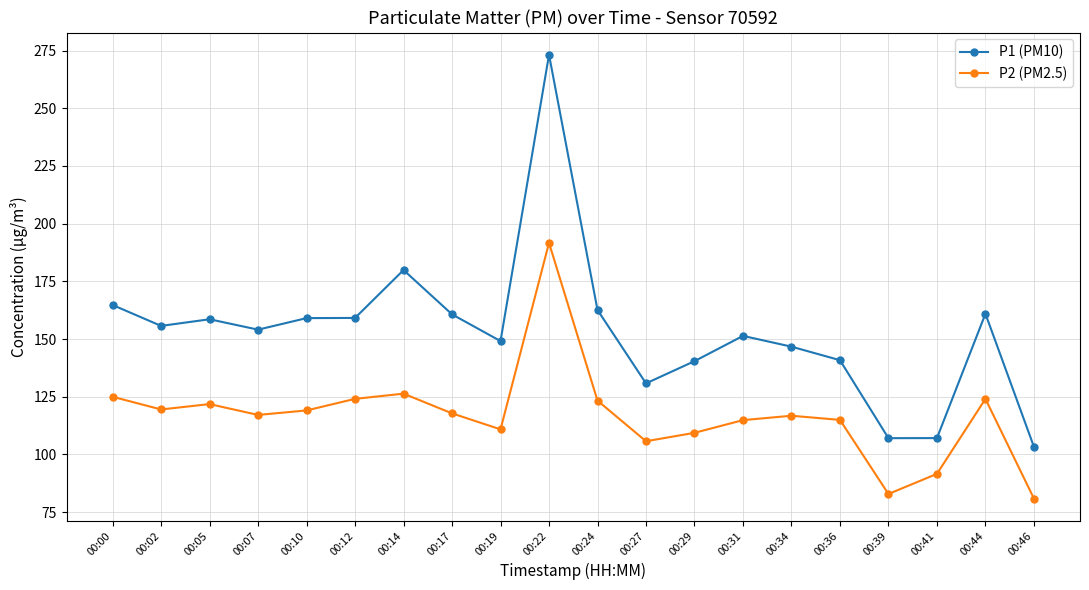

What is the minimum value shown in the chart?

80.9